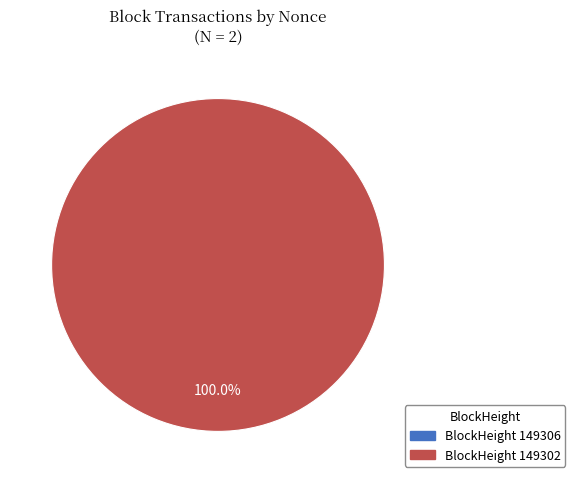

Combined, what portion of the pie is 149302 and 149306?

100.0%